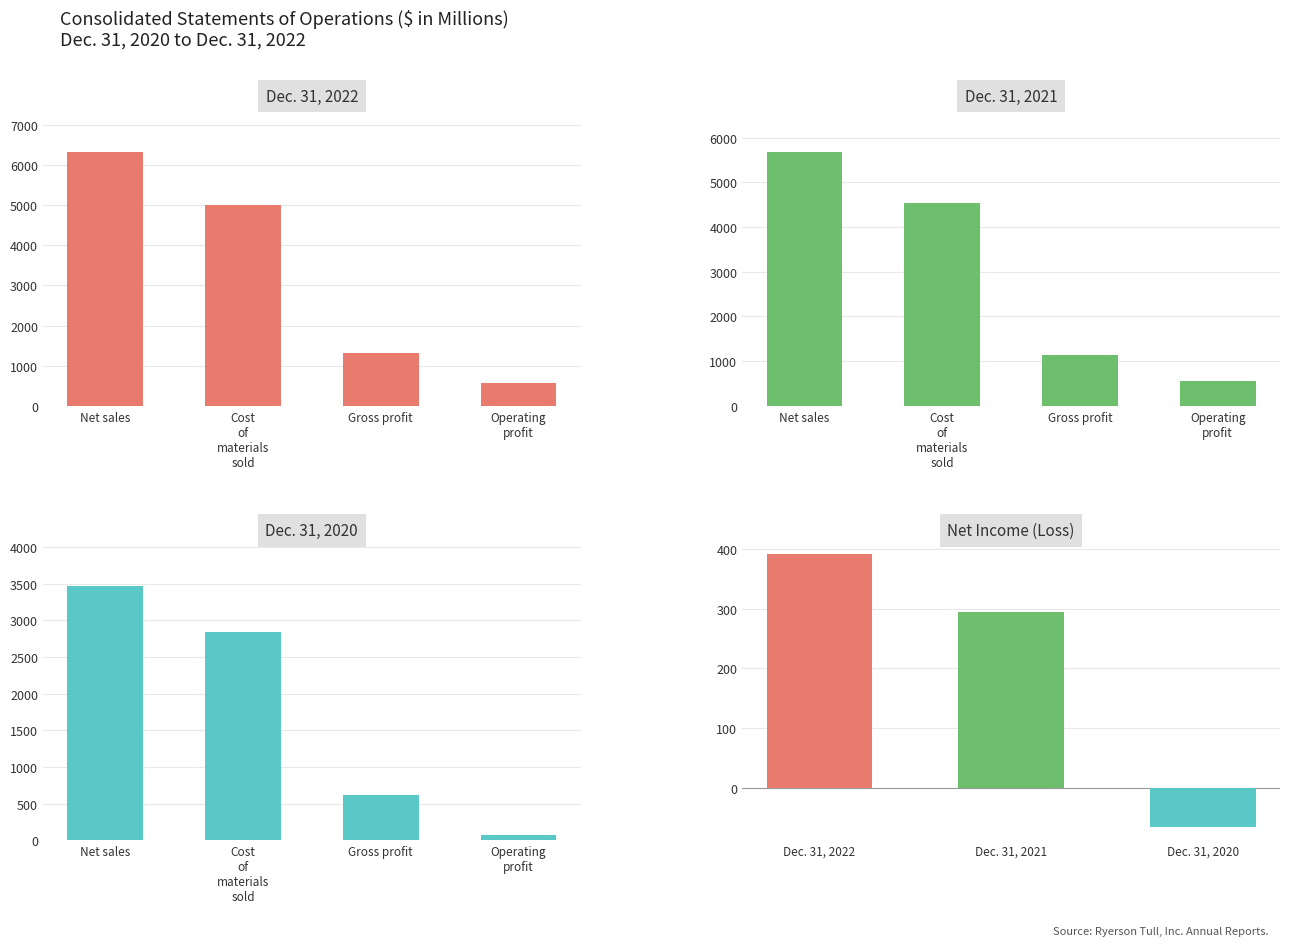

What is the lowest value of the Dec. 31, 2022 series?

578.7